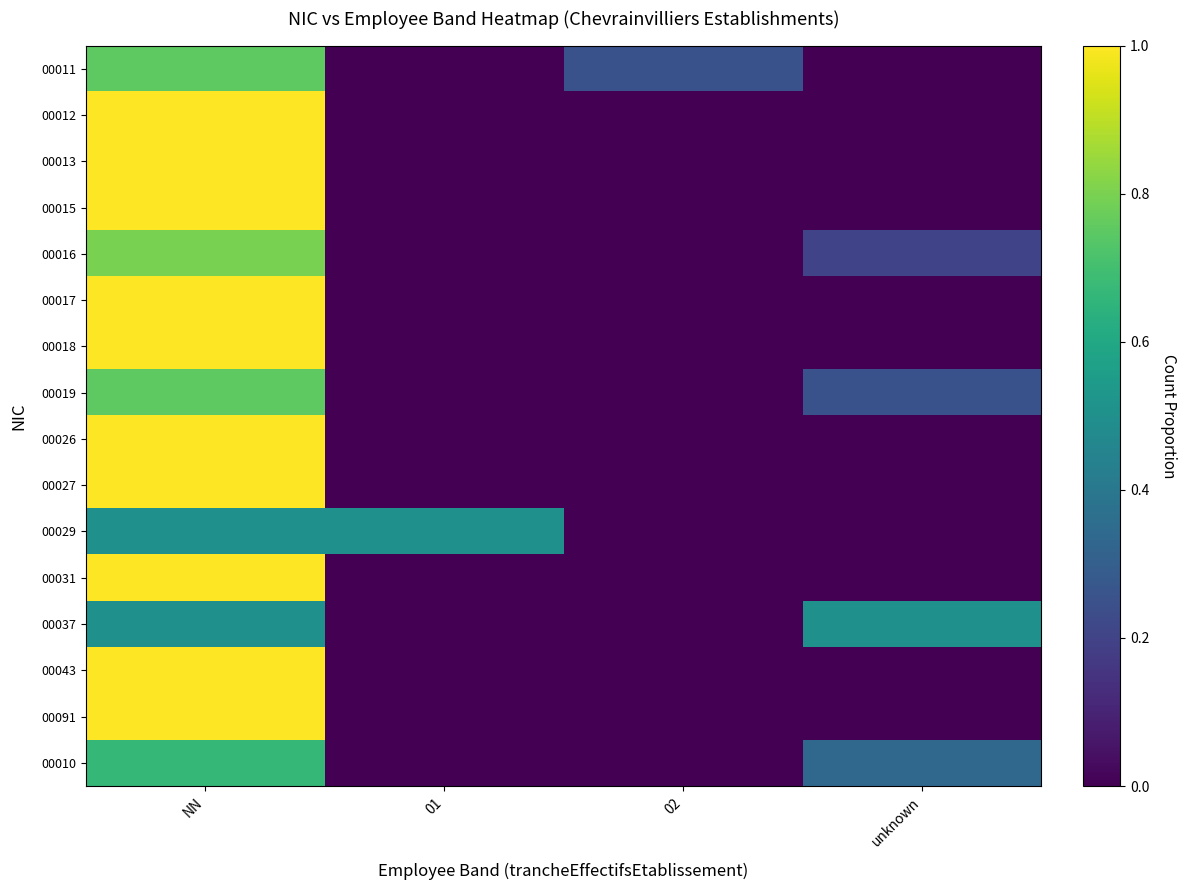

Which has a higher value, NN or 01?

NN